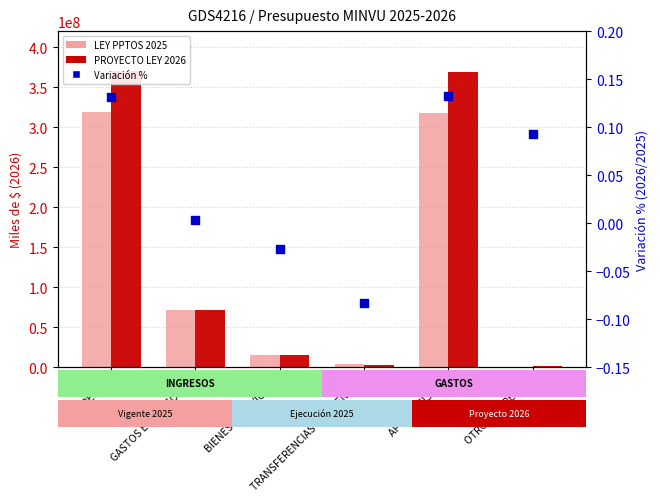

What are all the series names shown in the legend?

LEY PPTOS 2025, PROYECTO LEY 2026, Variación %